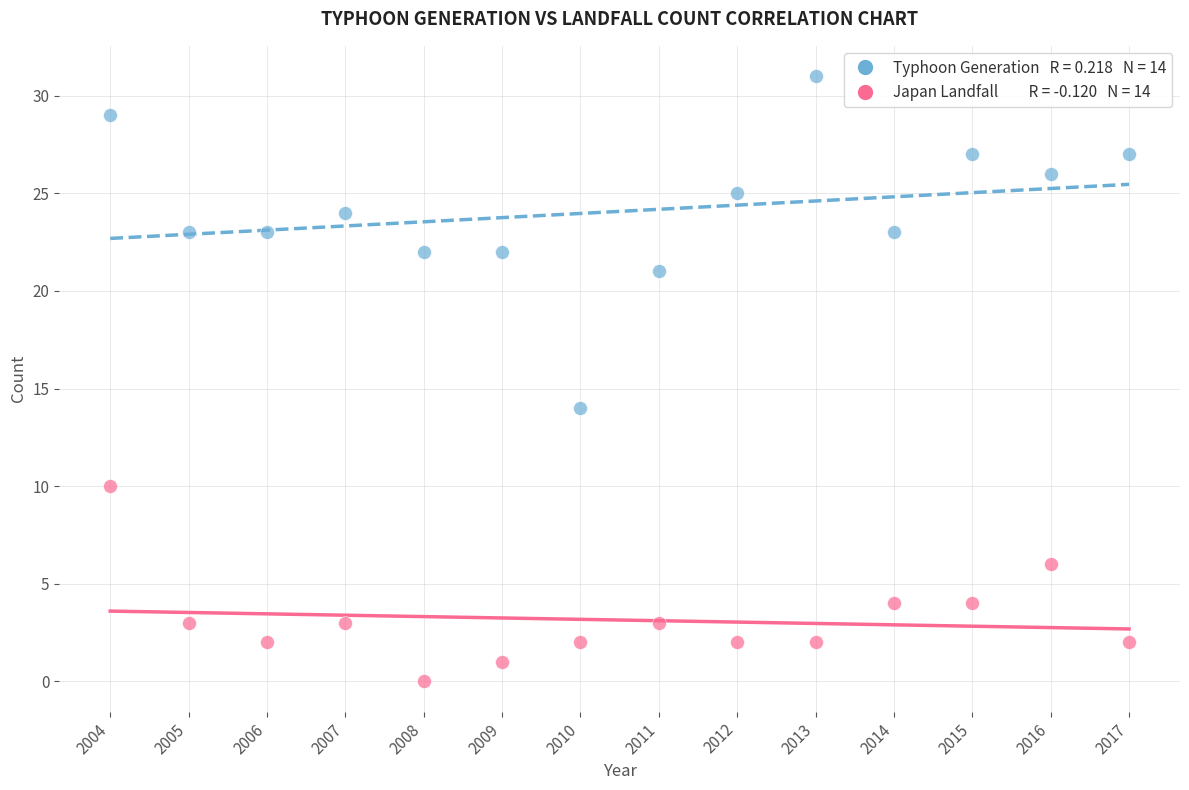

Across all data points, what is the range of X values (max minus min)?

13